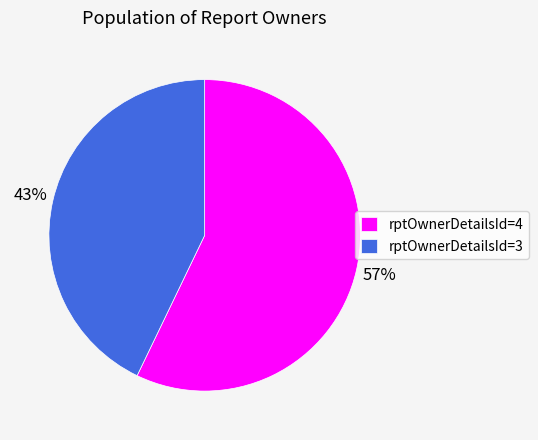

Which slice represents more than half of the pie?

rptOwnerDetailsId=4